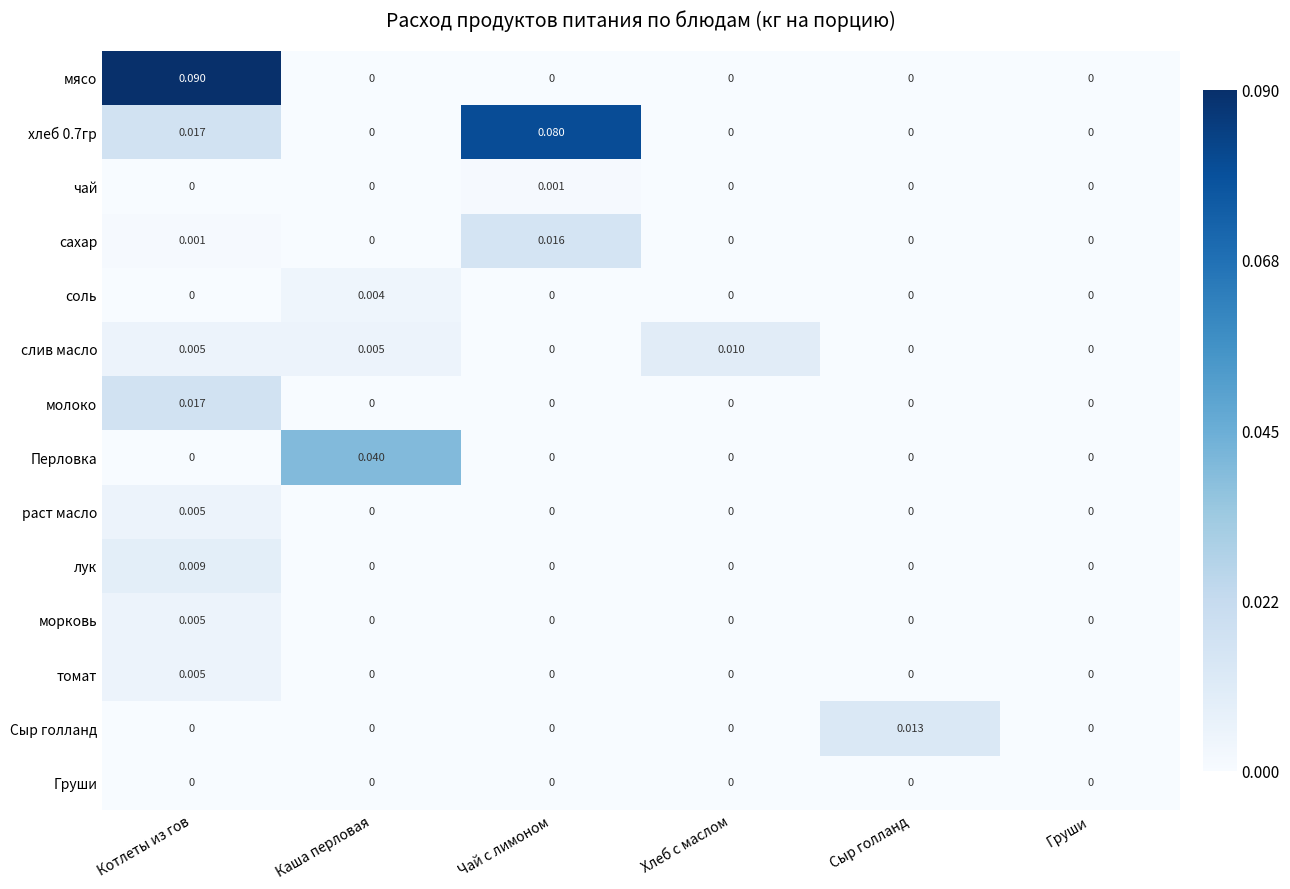

Which series has the widest spread of values?

мясо